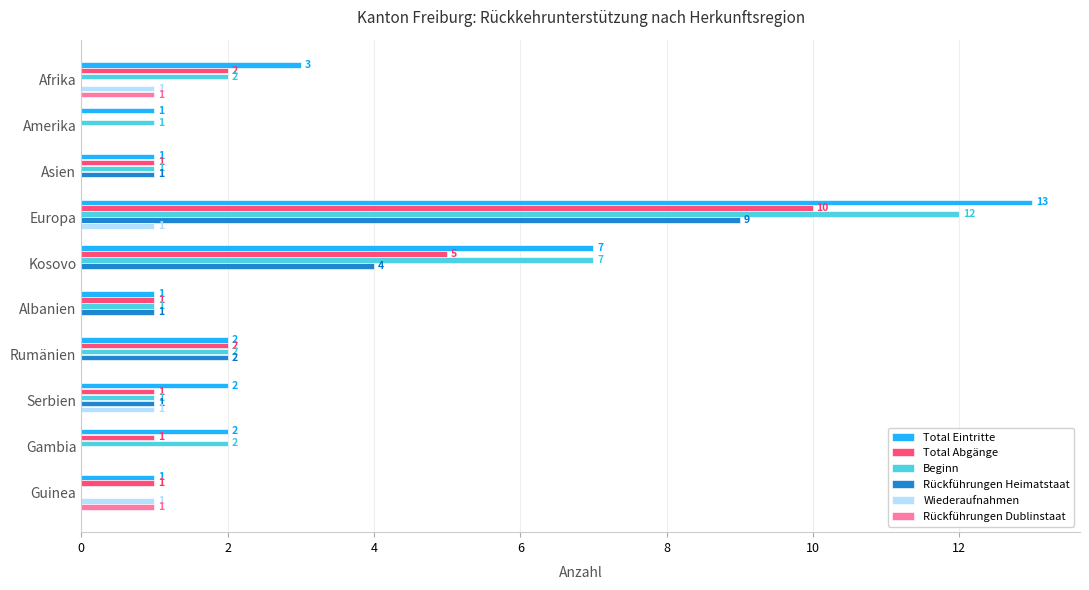

Which category has the highest value in the Total Abgänge series?

Europa